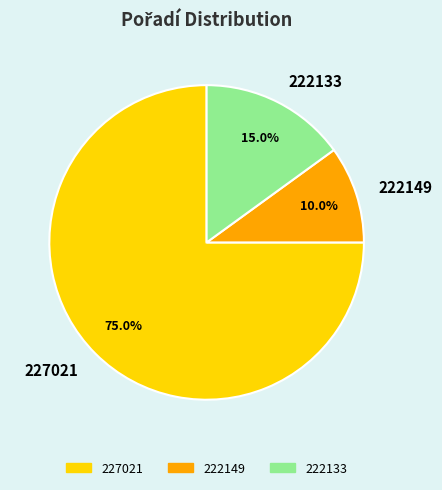

How many segments does this pie chart have?

3